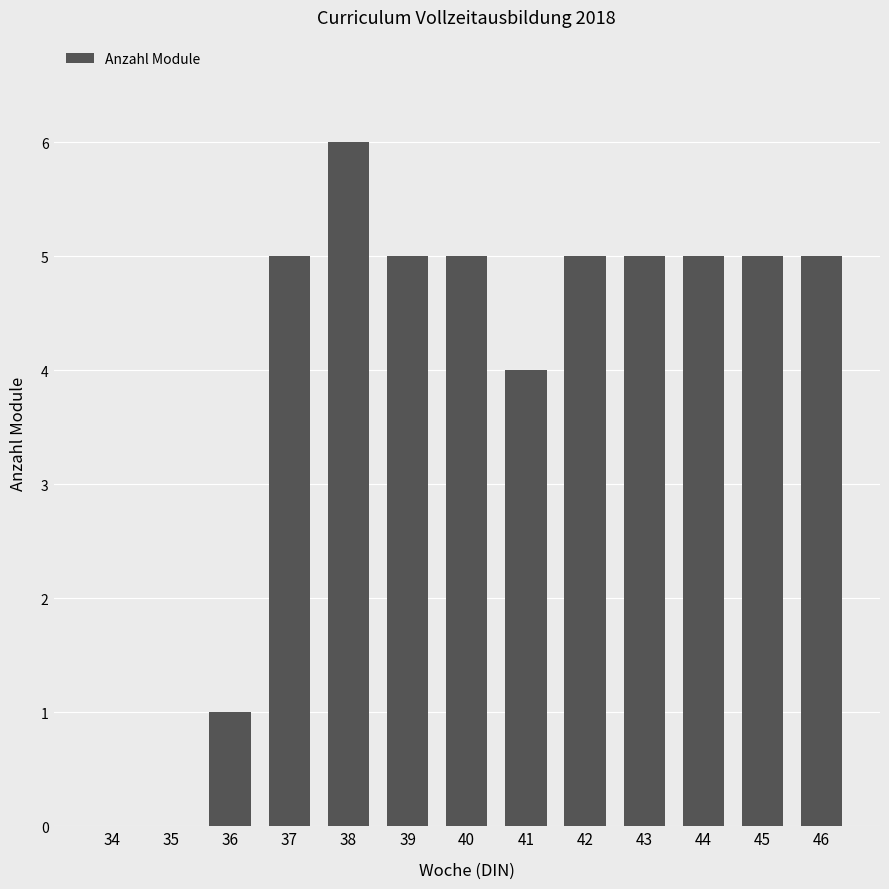

Which category has the highest value across all series?

38